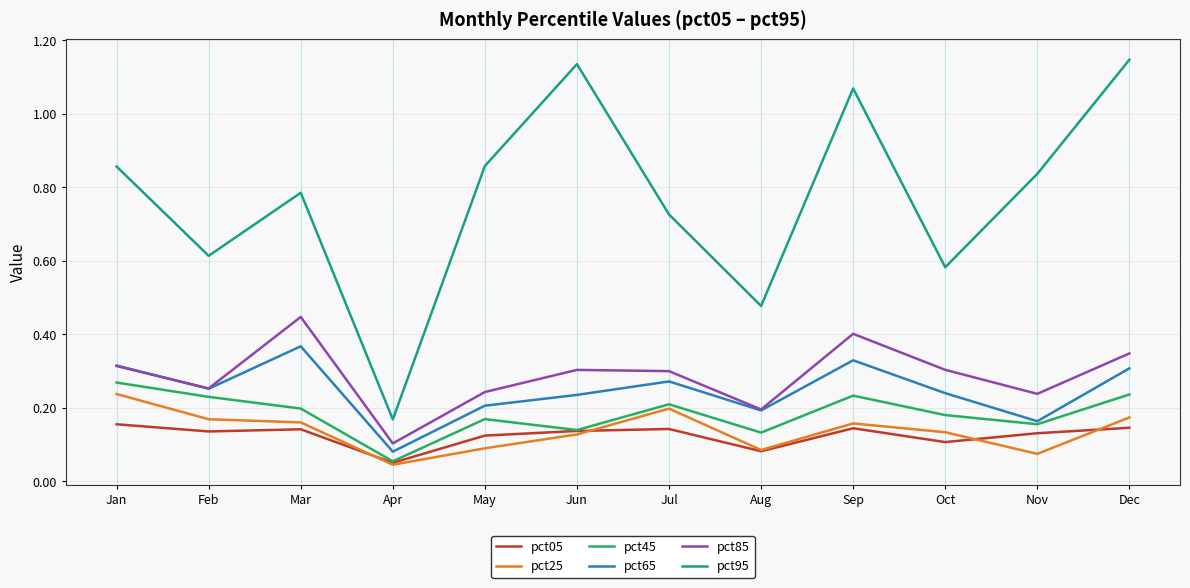

Which series has the widest spread of values?

pct95